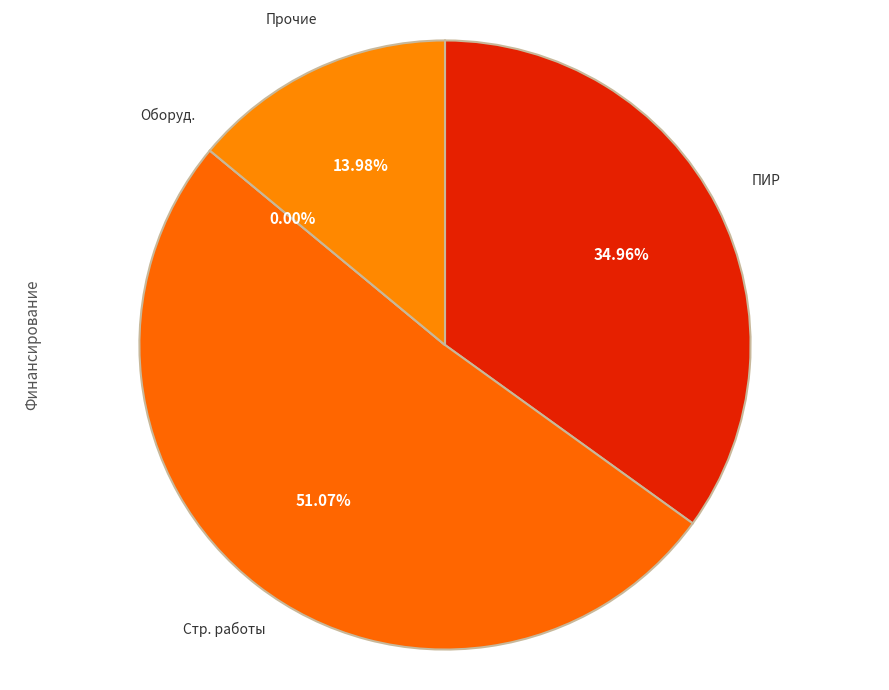

How many segments does this pie chart have?

4